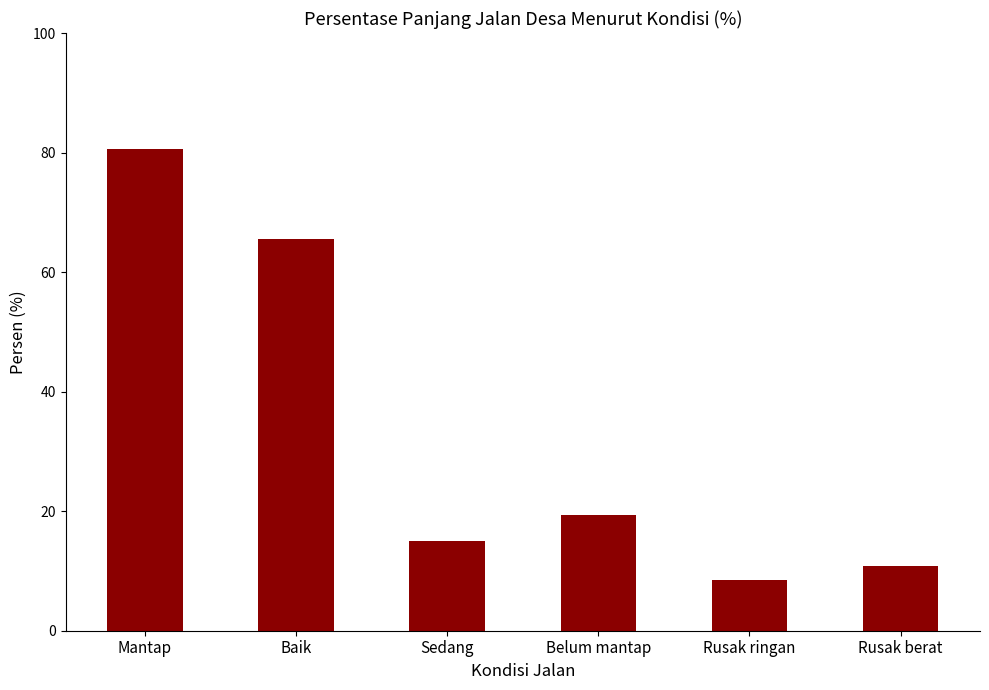

What position from the left is Mantap?

1